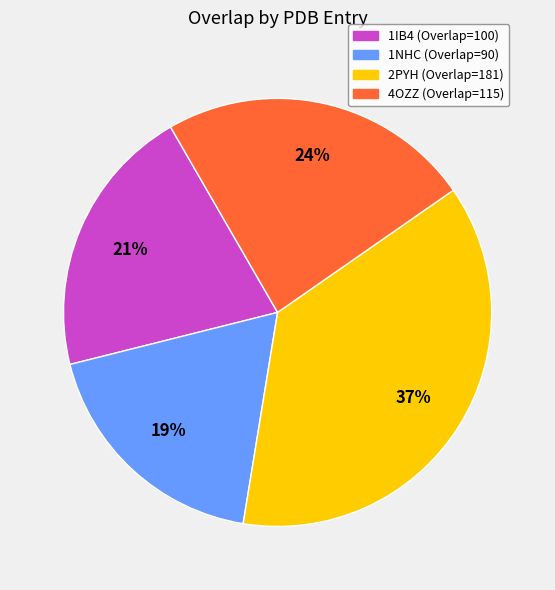

Count the number of slices in the pie.

4